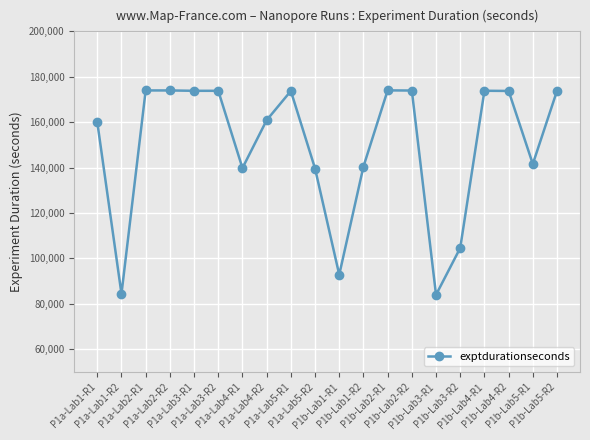

What is the average value?

149341.3